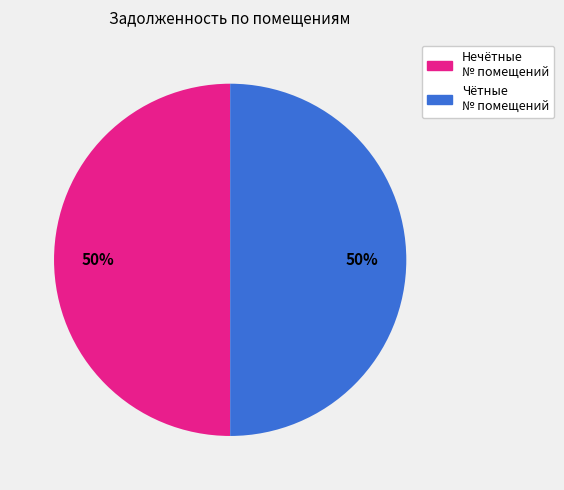

Approximately how many times larger is the value at Нечётные № помещений compared to Чётные № помещений?

1.0